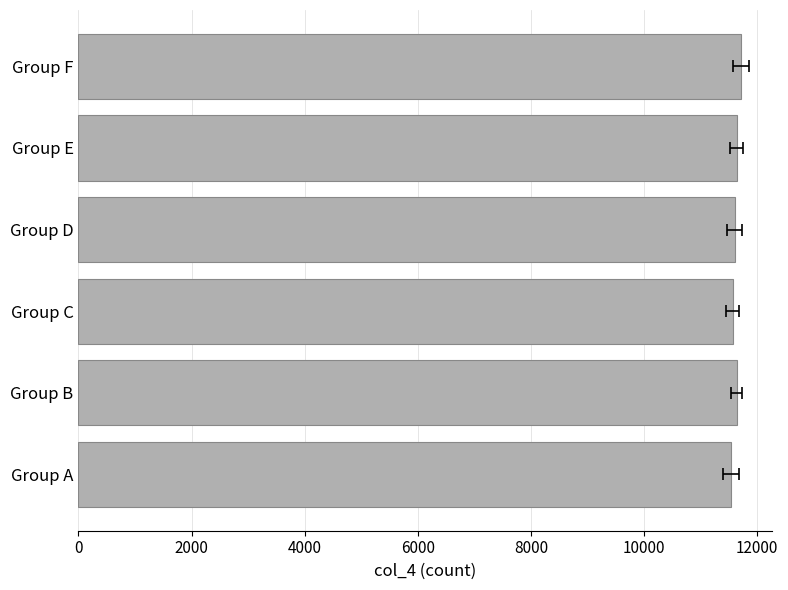

What is the sum of all values?

69673.5